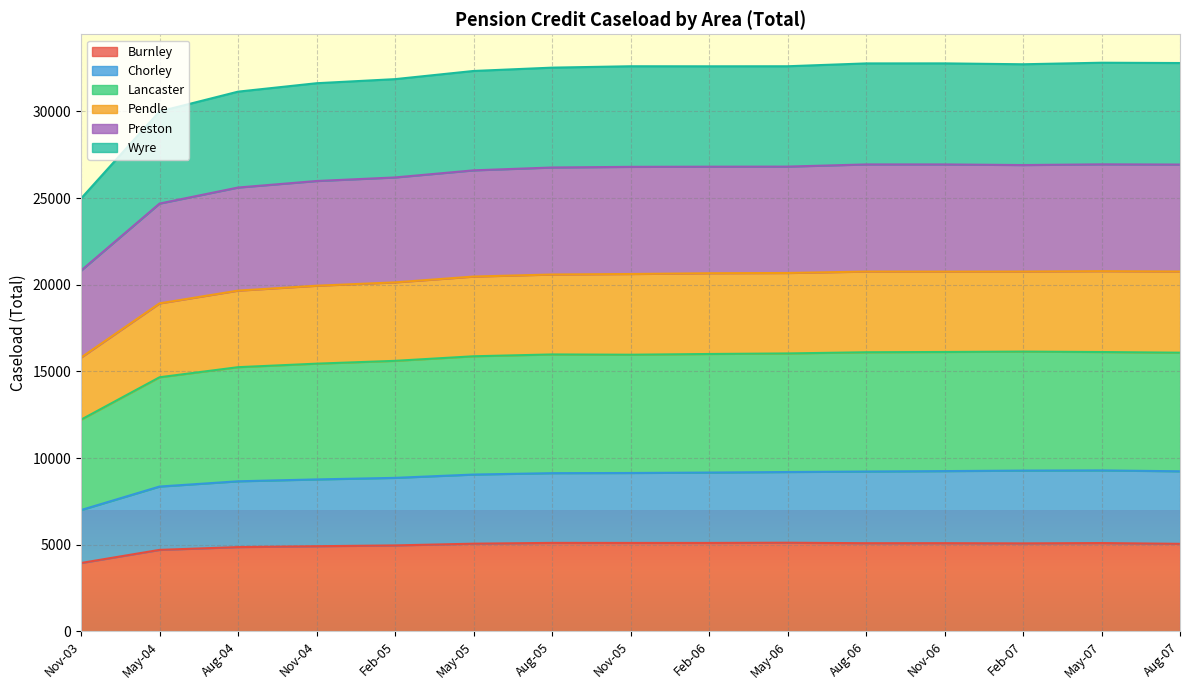

What is the label of the 9th point from the left?

Feb-06